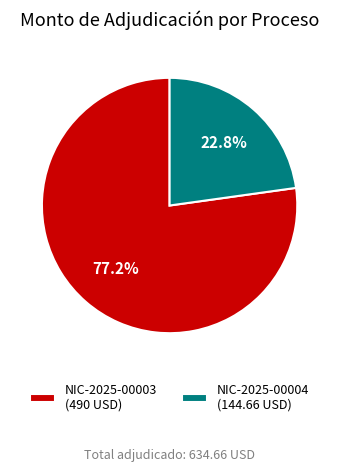

Rank the categories by value from lowest to highest.

NIC-2025-00004 (144.66 USD), NIC-2025-00003 (490 USD)